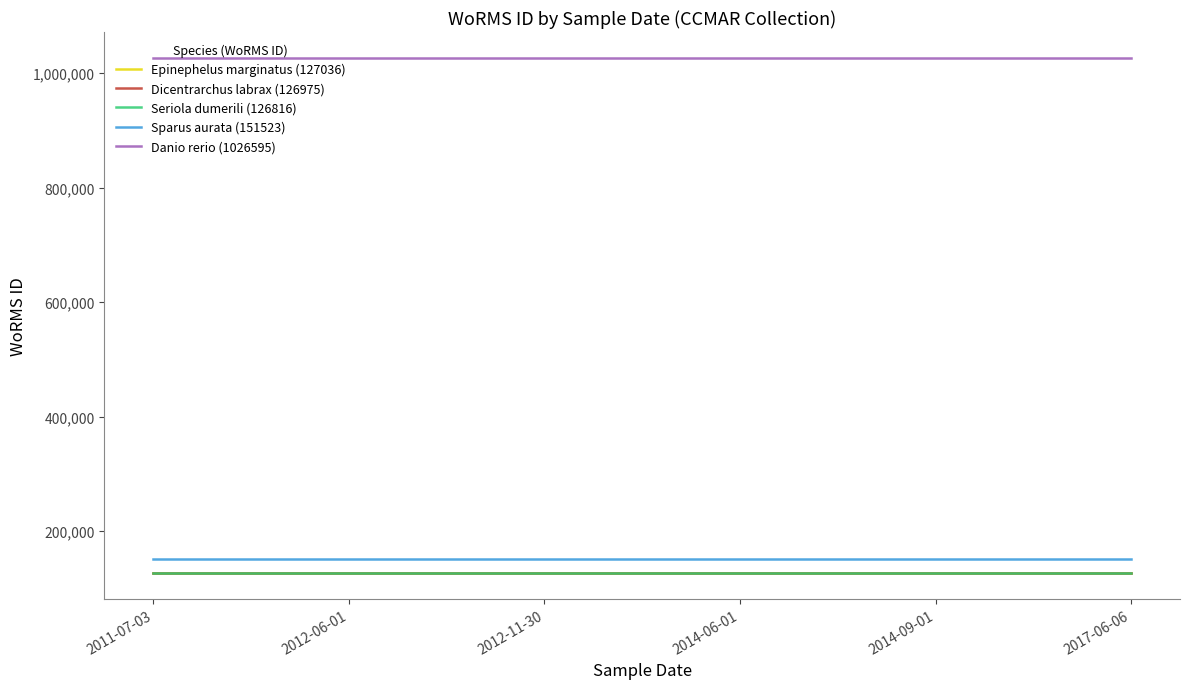

True or false: Sparus aurata (151523) and Seriola dumerili (126816) cross at least once.

False